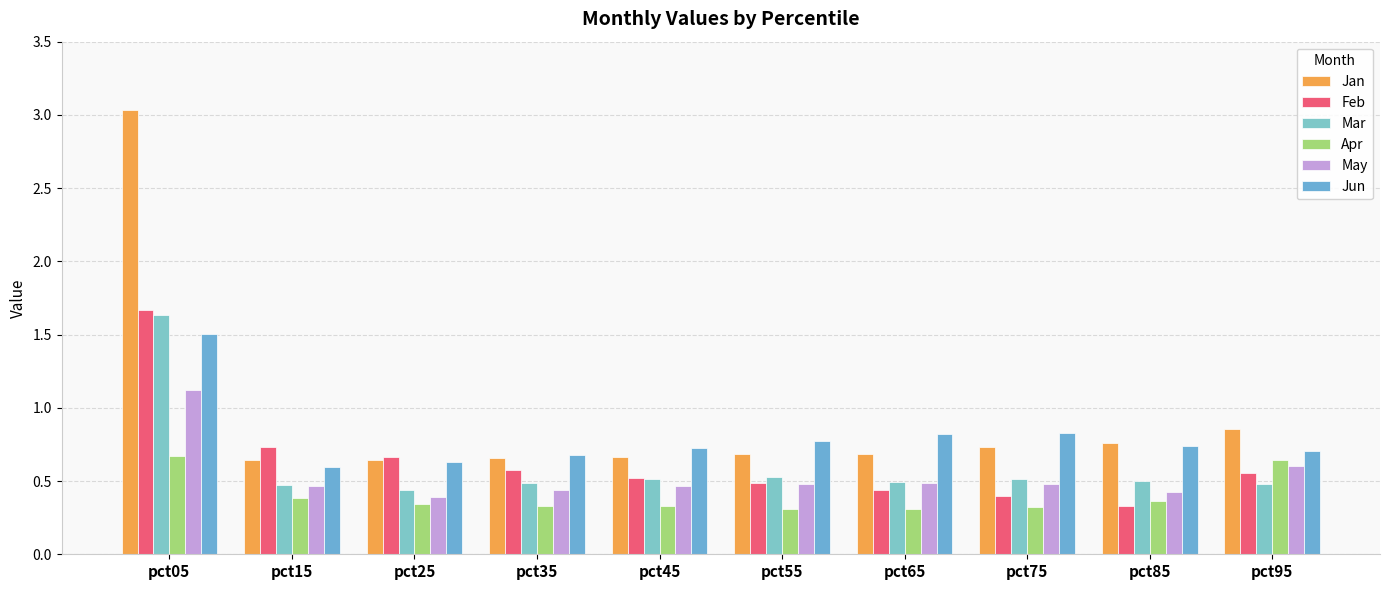

Reading right to left, what are all the values shown in this chart?

Jan: pct95=0.9	pct85=0.8	pct75=0.7	pct65=0.7	pct55=0.7	pct45=0.7	pct35=0.7	pct25=0.6	pct15=0.6	pct05=3.0
Feb: pct95=0.6	pct85=0.3	pct75=0.4	pct65=0.4	pct55=0.5	pct45=0.5	pct35=0.6	pct25=0.7	pct15=0.7	pct05=1.7
Mar: pct95=0.5	pct85=0.5	pct75=0.5	pct65=0.5	pct55=0.5	pct45=0.5	pct35=0.5	pct25=0.4	pct15=0.5	pct05=1.6
Apr: pct95=0.6	pct85=0.4	pct75=0.3	pct65=0.3	pct55=0.3	pct45=0.3	pct35=0.3	pct25=0.3	pct15=0.4	pct05=0.7
May: pct95=0.6	pct85=0.4	pct75=0.5	pct65=0.5	pct55=0.5	pct45=0.5	pct35=0.4	pct25=0.4	pct15=0.5	pct05=1.1
Jun: pct95=0.7	pct85=0.7	pct75=0.8	pct65=0.8	pct55=0.8	pct45=0.7	pct35=0.7	pct25=0.6	pct15=0.6	pct05=1.5